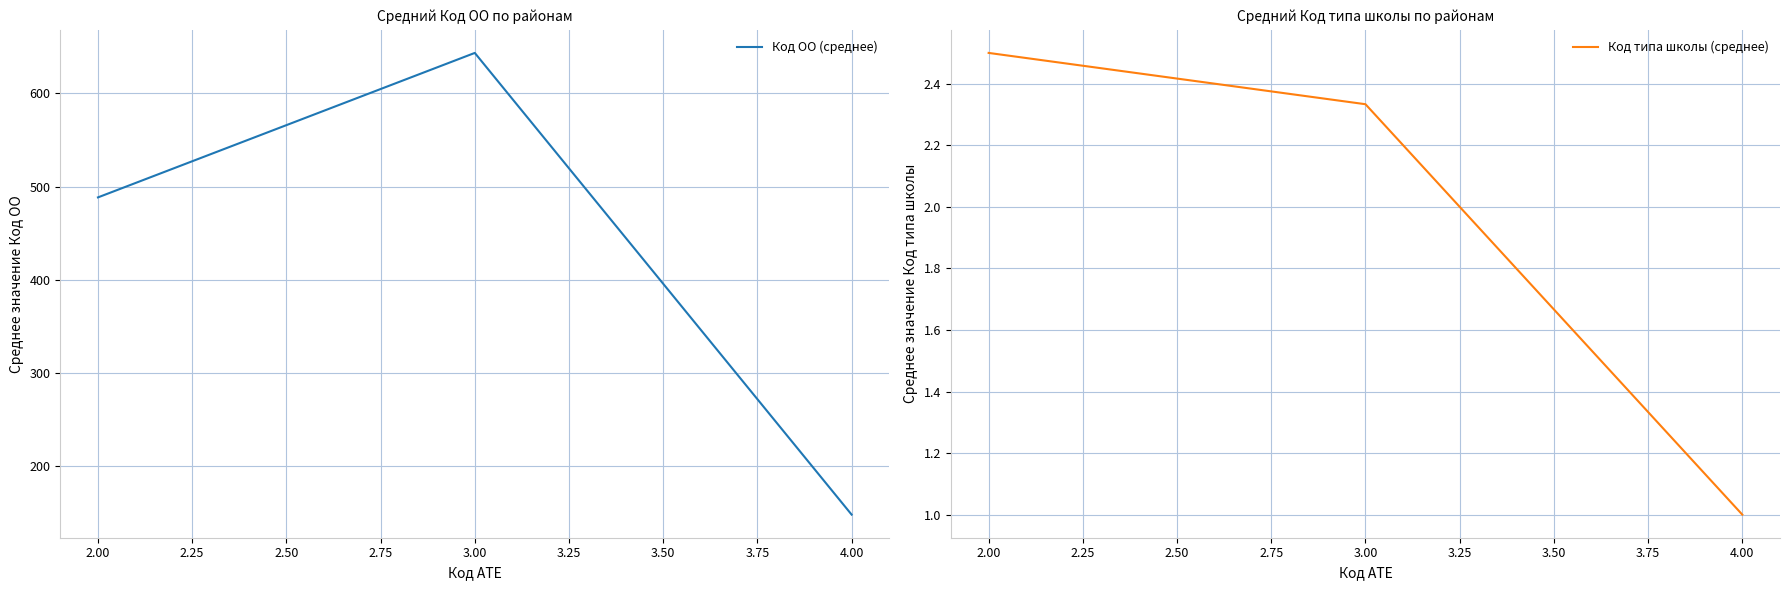

Which category has the lowest value in the Код ОО (среднее) series?

4.00